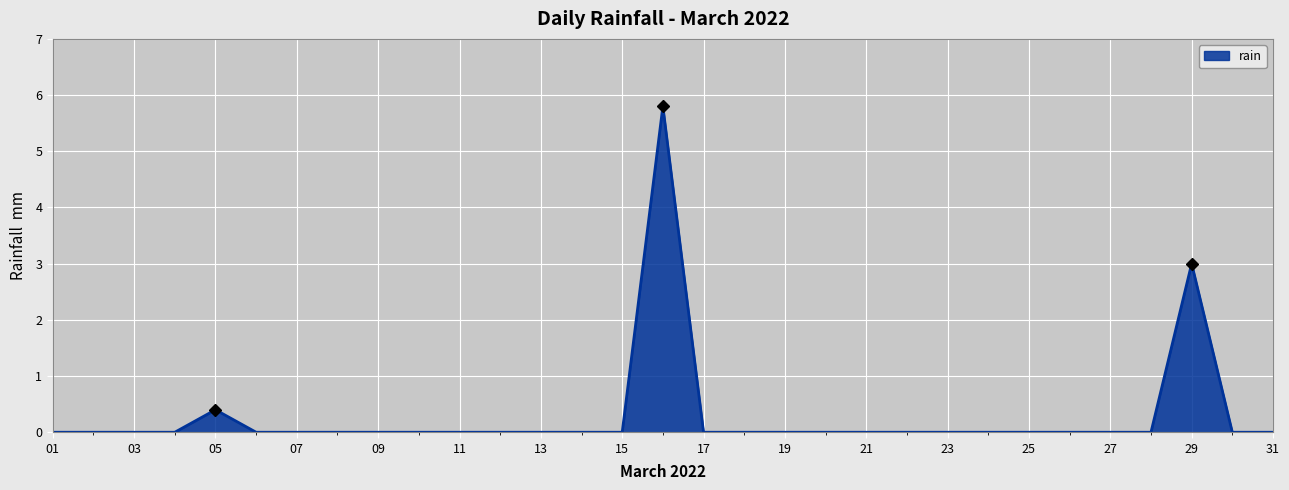

What is the greatest value displayed?

5.8